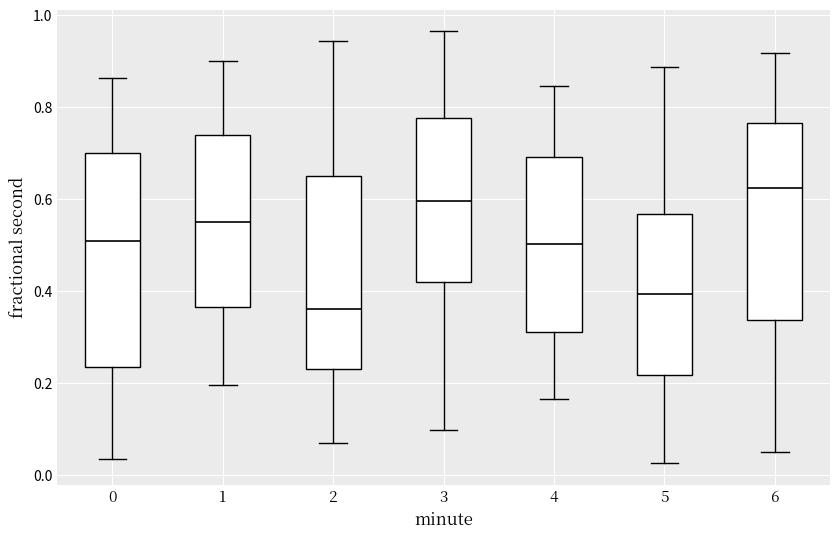

Which box is the tallest, from its lower edge to its upper edge?

0